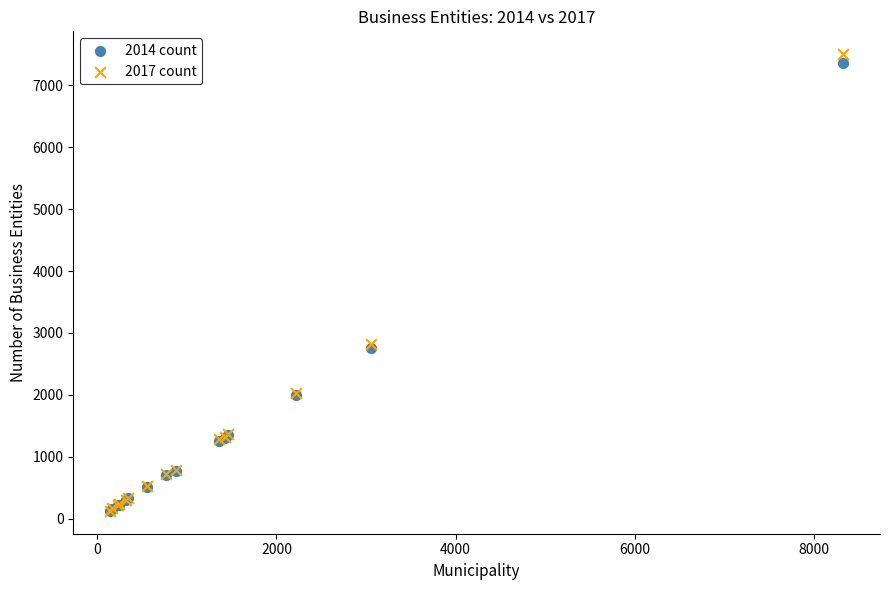

Which series contains the highest Y value?

2017 count